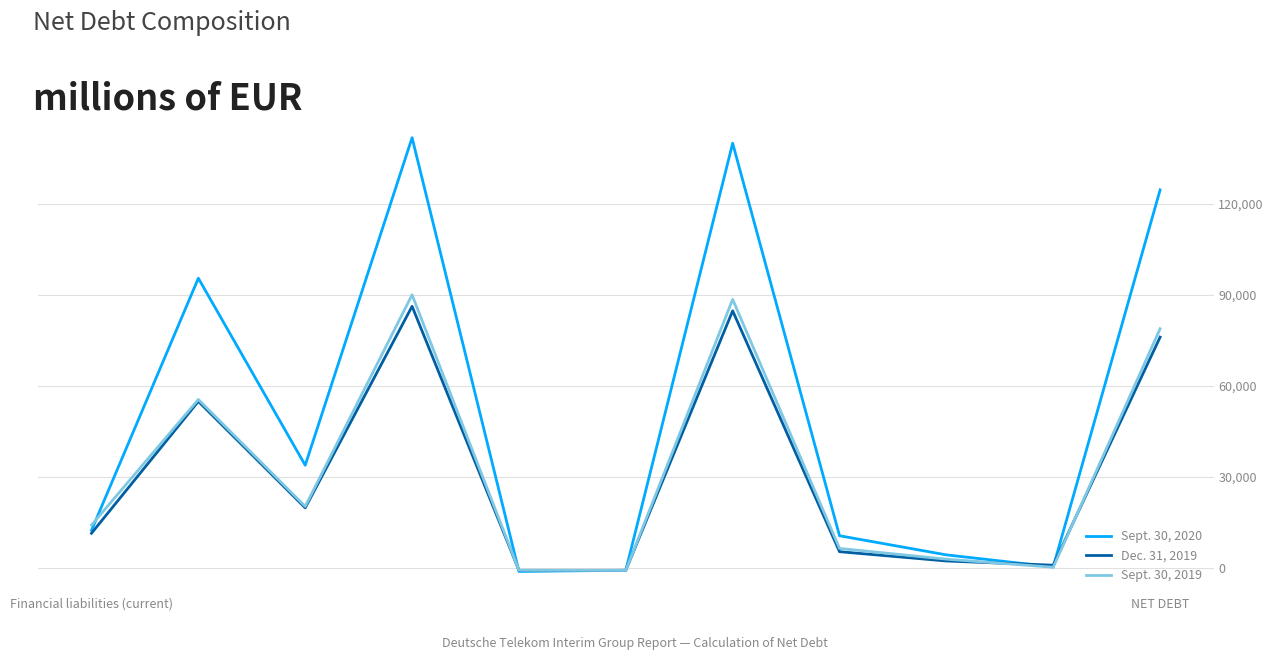

Does the chart have visible grid lines?

Yes